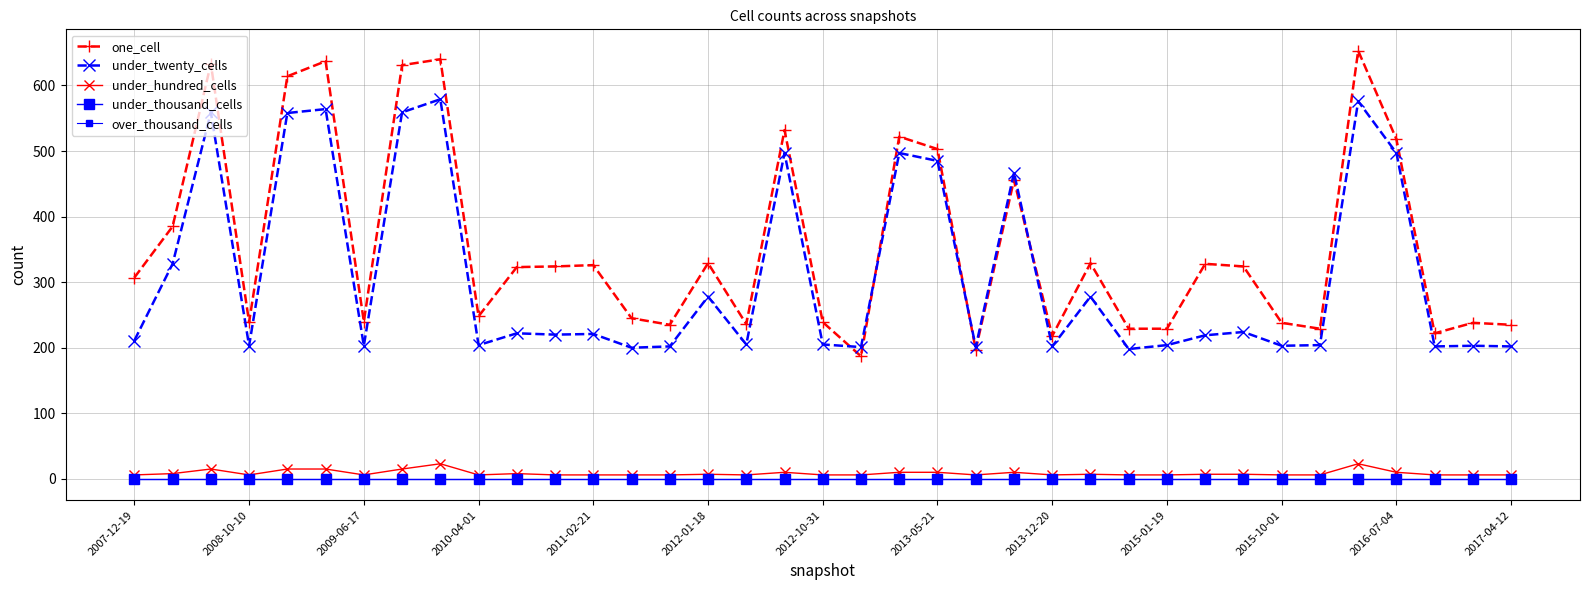

Which series has the largest total across all categories?

one_cell